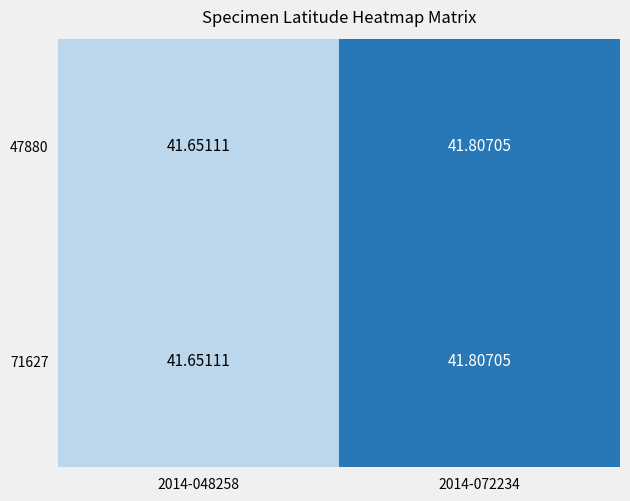

Is the value of 71627 at 2014-072234 greater than the value of 47880 at 2014-048258?

Yes